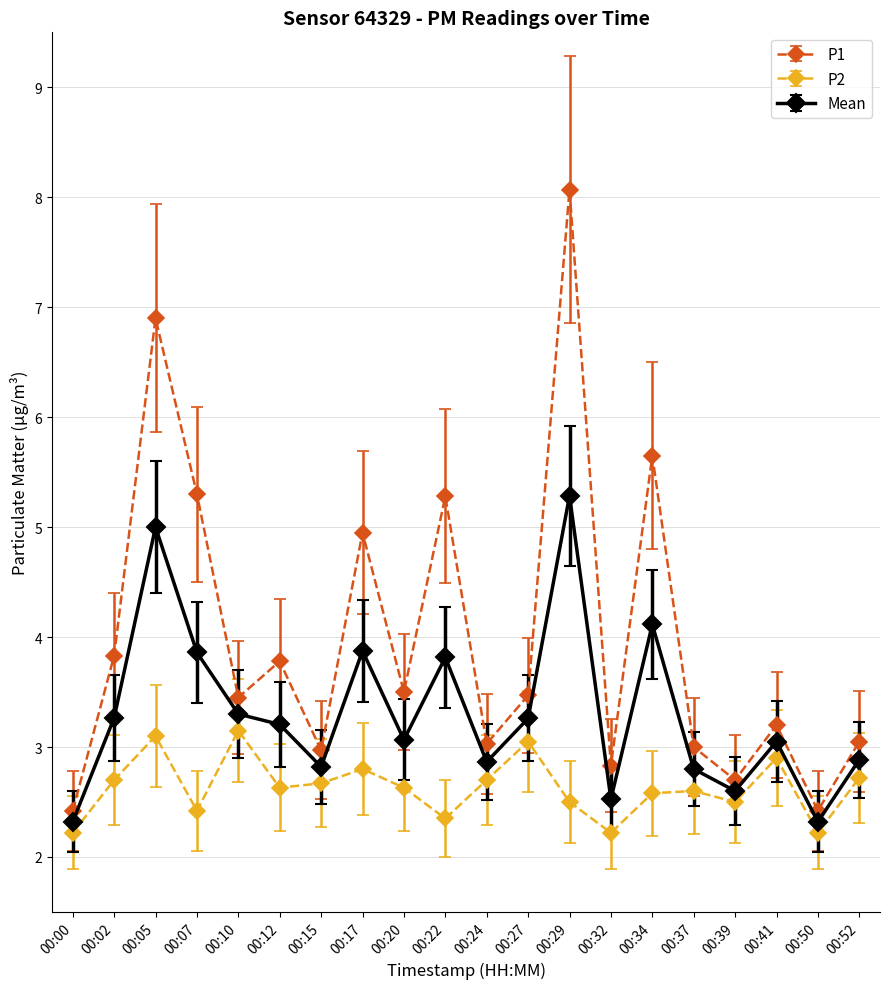

Is it true that P2 equals 1.4 at 00:17?

False